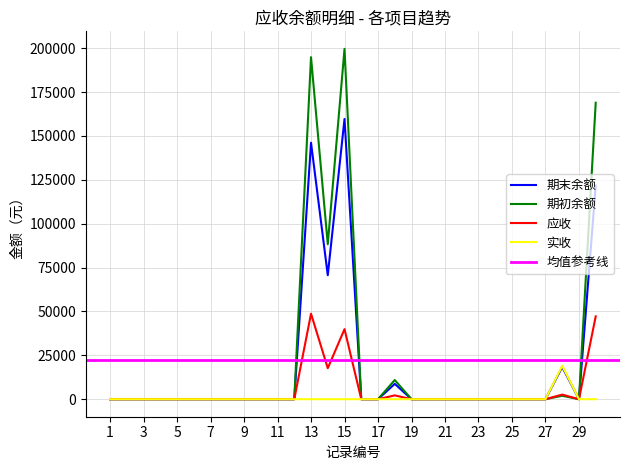

True or false: 期初余额 and 实收 cross at least once.

False